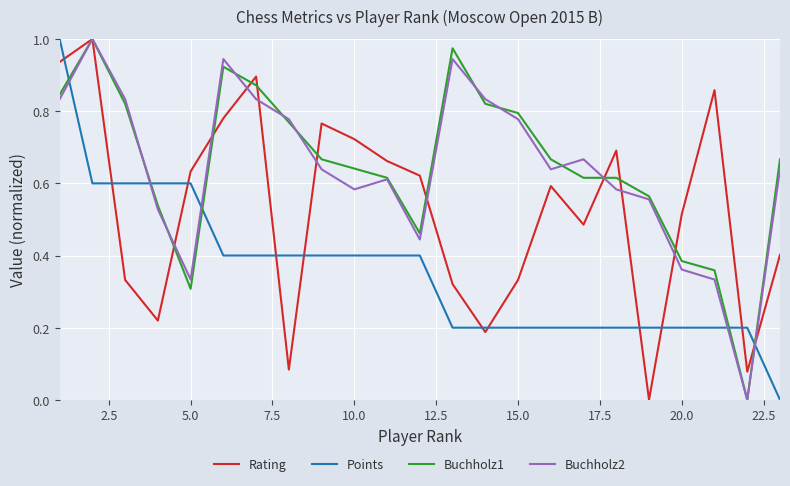

True or false: Rating has more than 1 points higher than both neighbors.

True